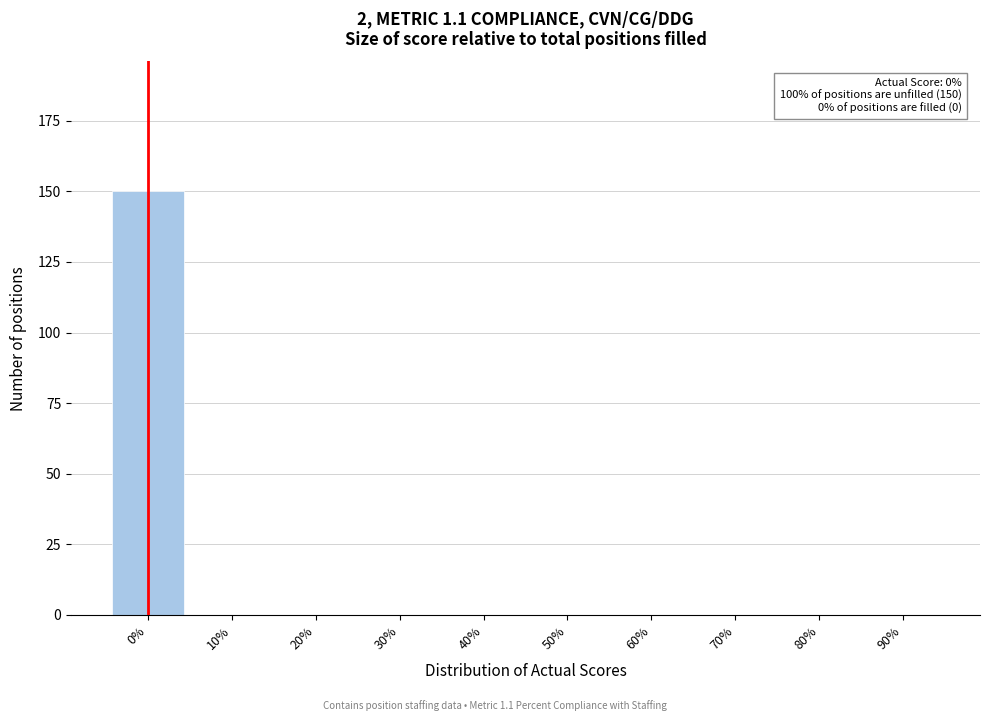

Reading right to left, extract all data points from this chart.

90%=0	80%=0	70%=0	60%=0	50%=0	40%=0	30%=0	20%=0	10%=0	0%=150